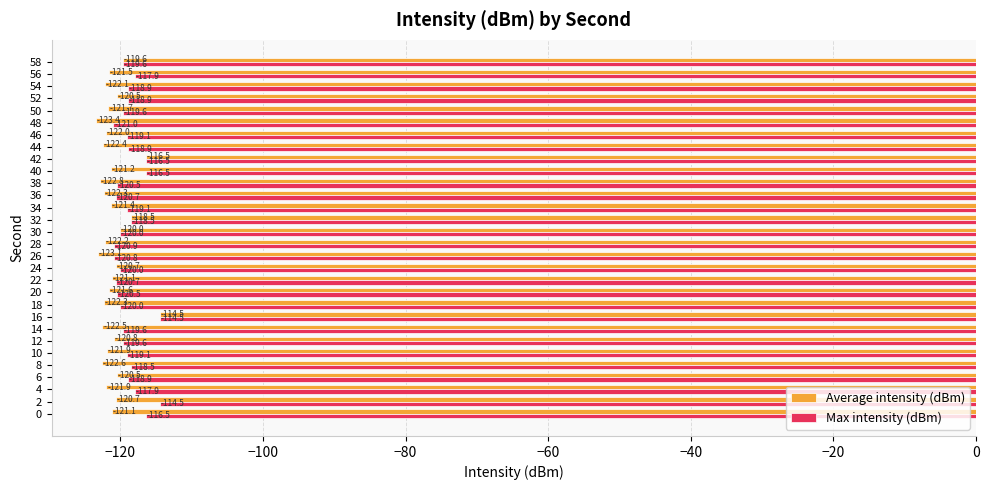

Is it true that Max intensity (dBm) equals -192.1 at 56?

False